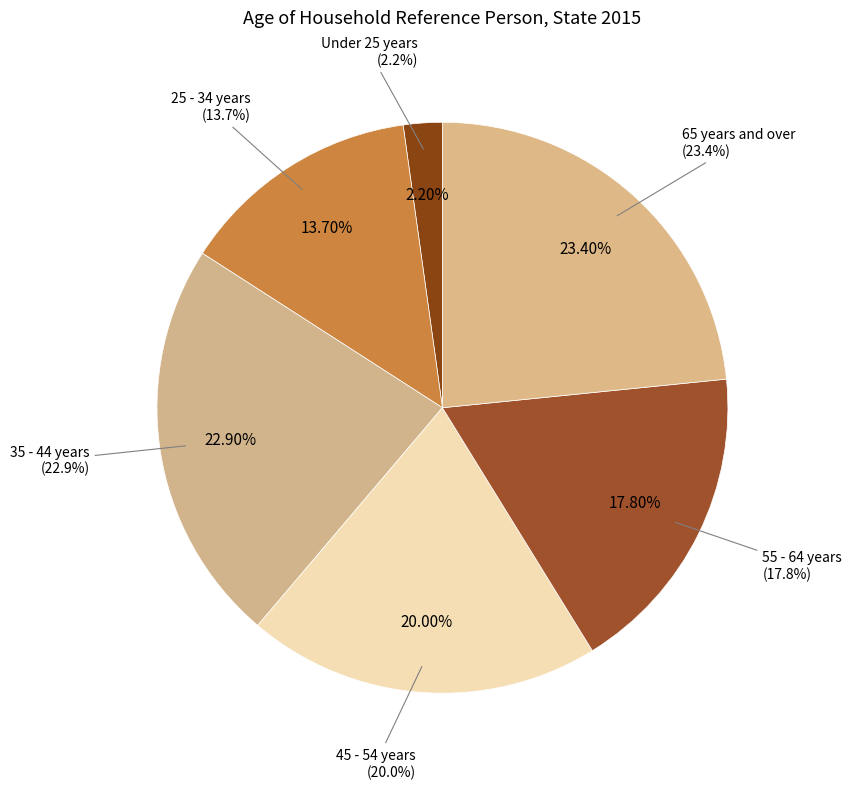

Which slice is the largest?

65 years and over